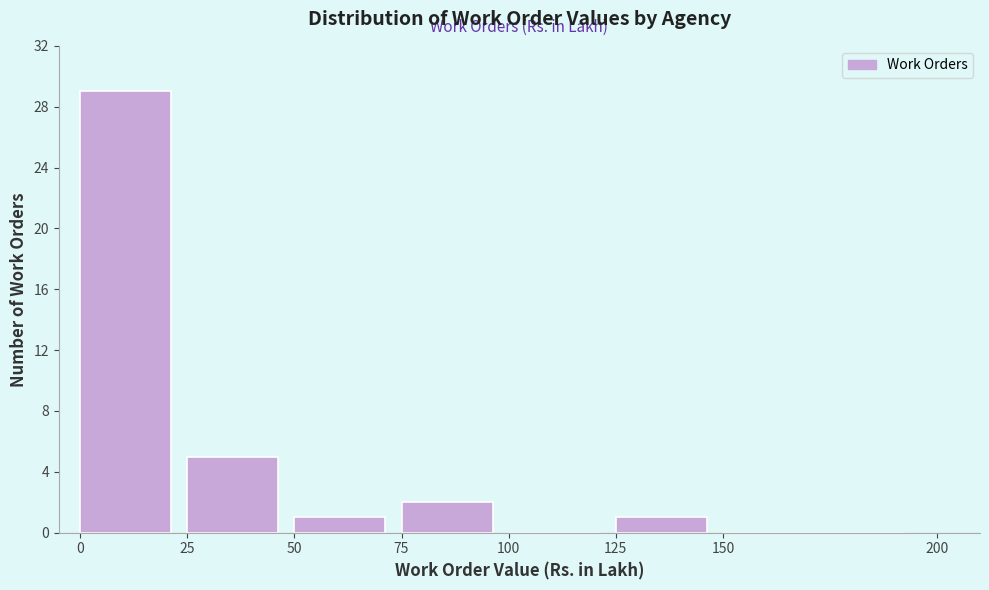

Over which range of the x-axis is the bar tallest?

0 to 25